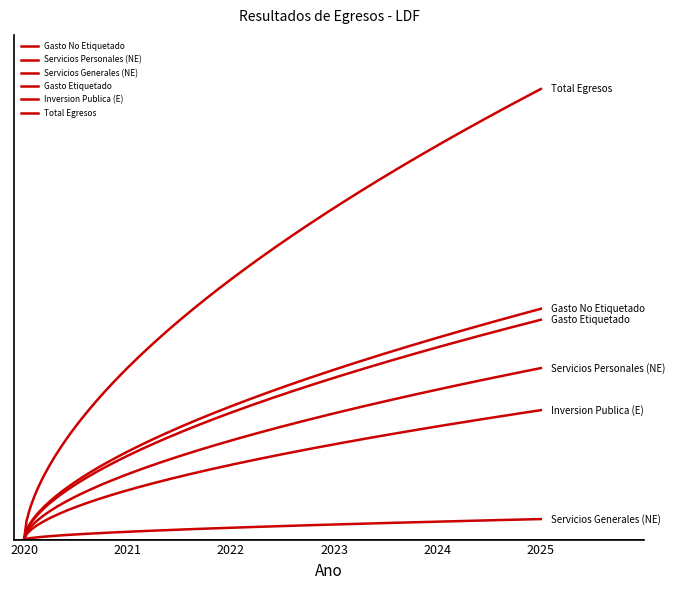

Is this an area chart (filled region under the line)?

No